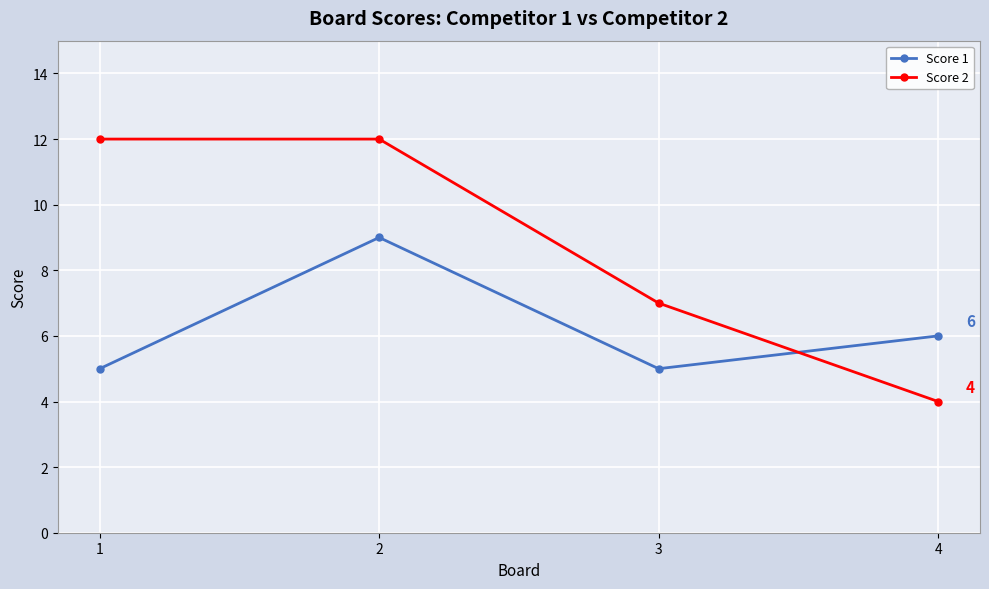

Reading right to left, extract all data points from this chart.

Score 1: 4=6	3=5	2=9	1=5
Score 2: 4=4	3=7	2=12	1=12